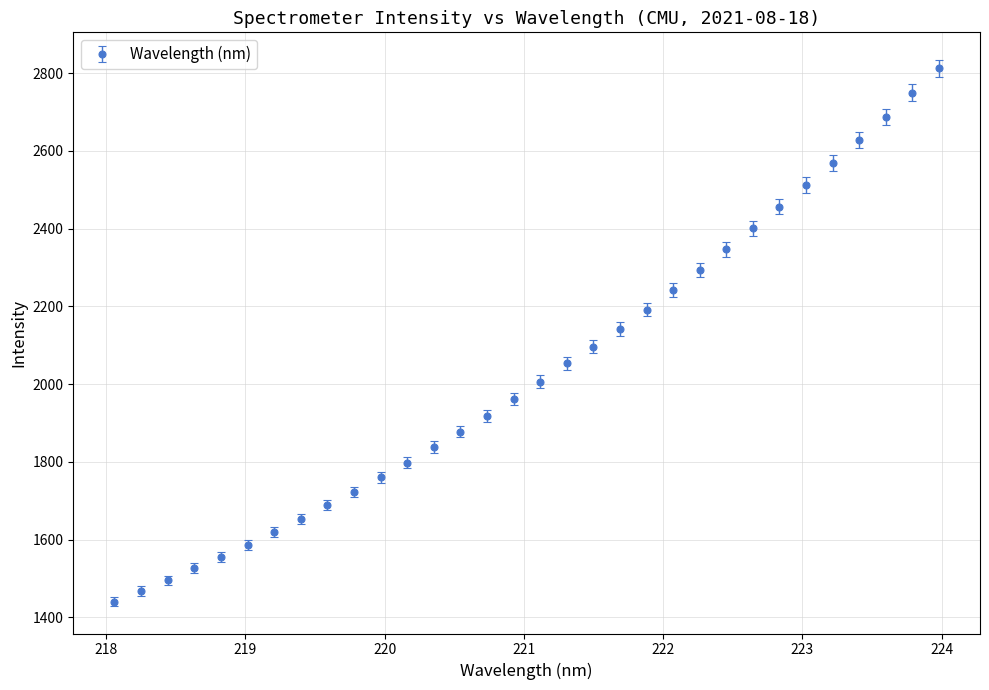

What is the value of the 12th point from the left?

1797.6